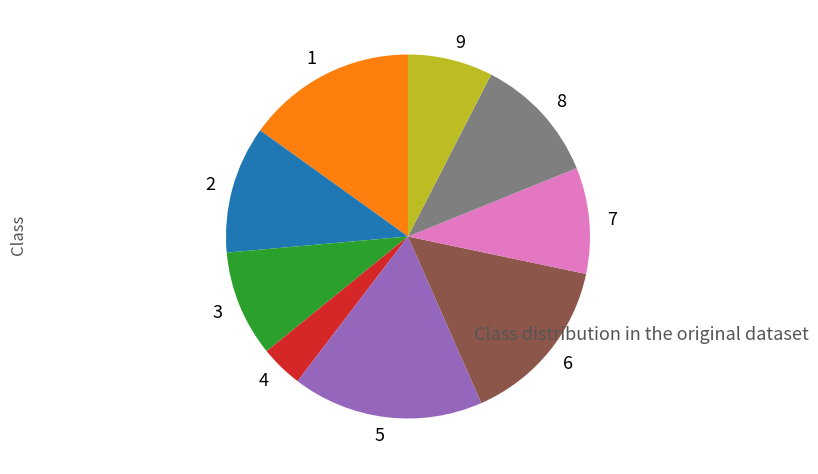

What is the smallest slice in the pie chart?

4